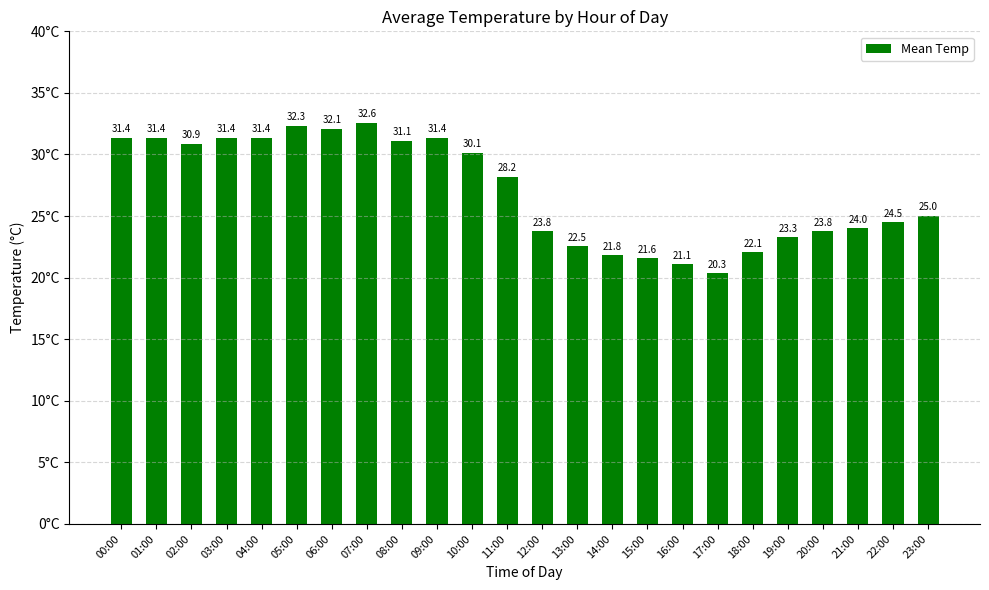

Where is the data nearest to the value 26?

23:00